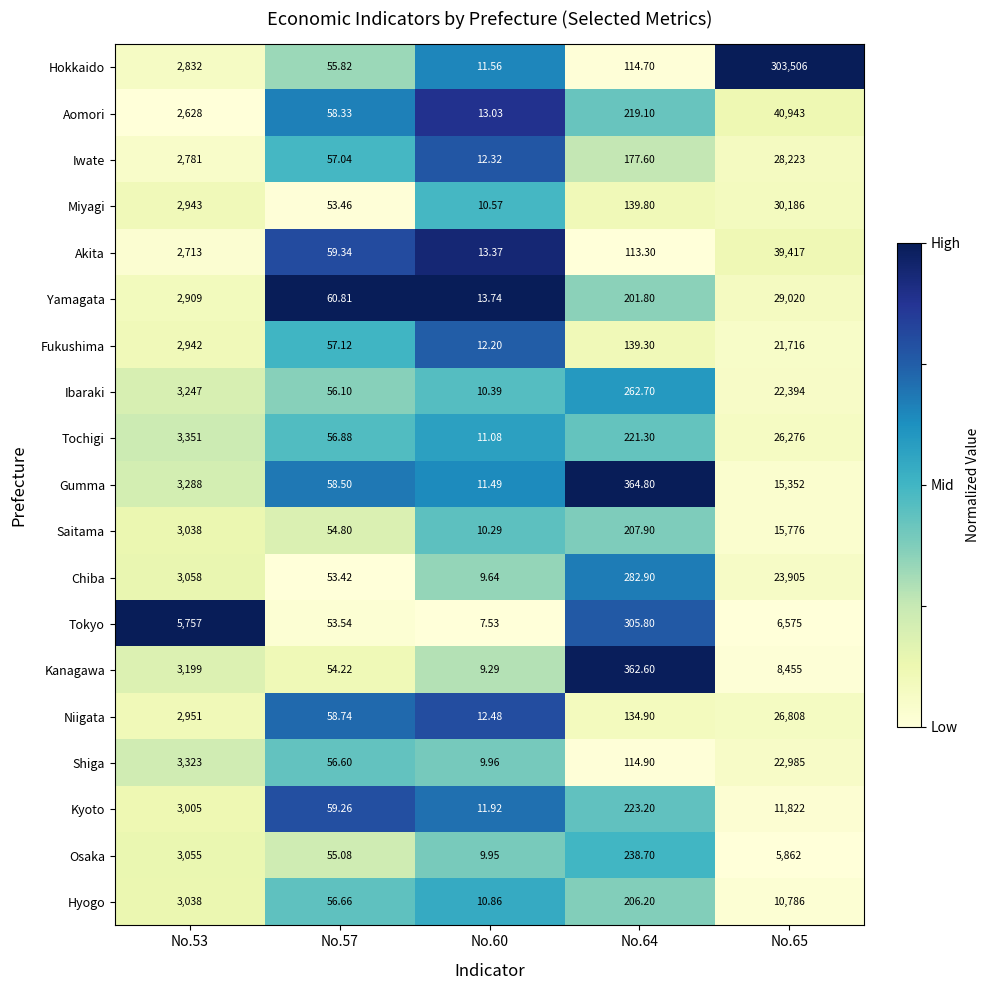

Which label corresponds to the smallest value in the chart?

No.60